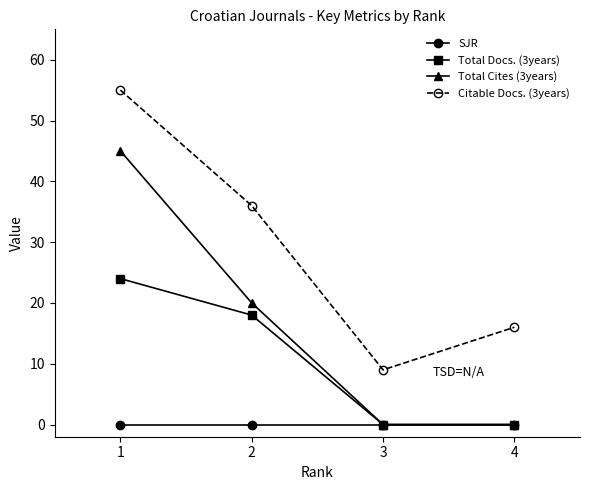

What is the highest value of the Total Docs. (3years) series?

24